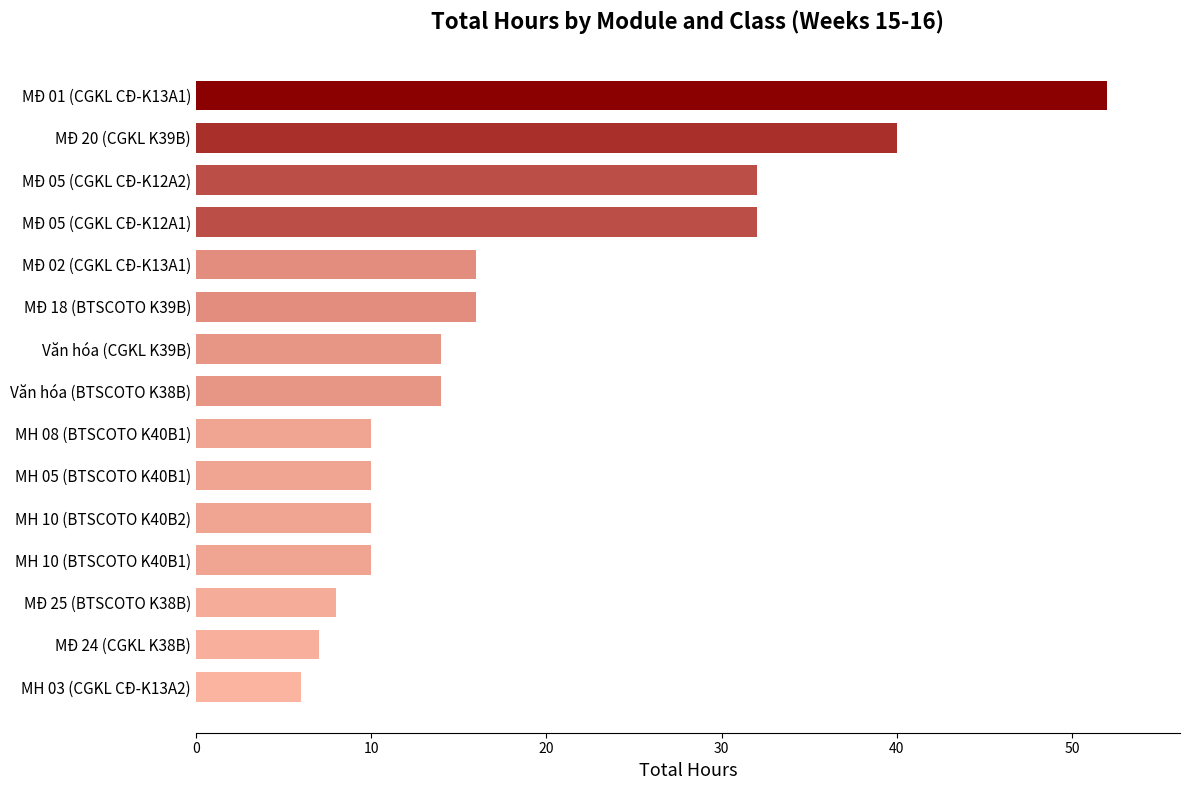

What is the greatest value displayed?

52